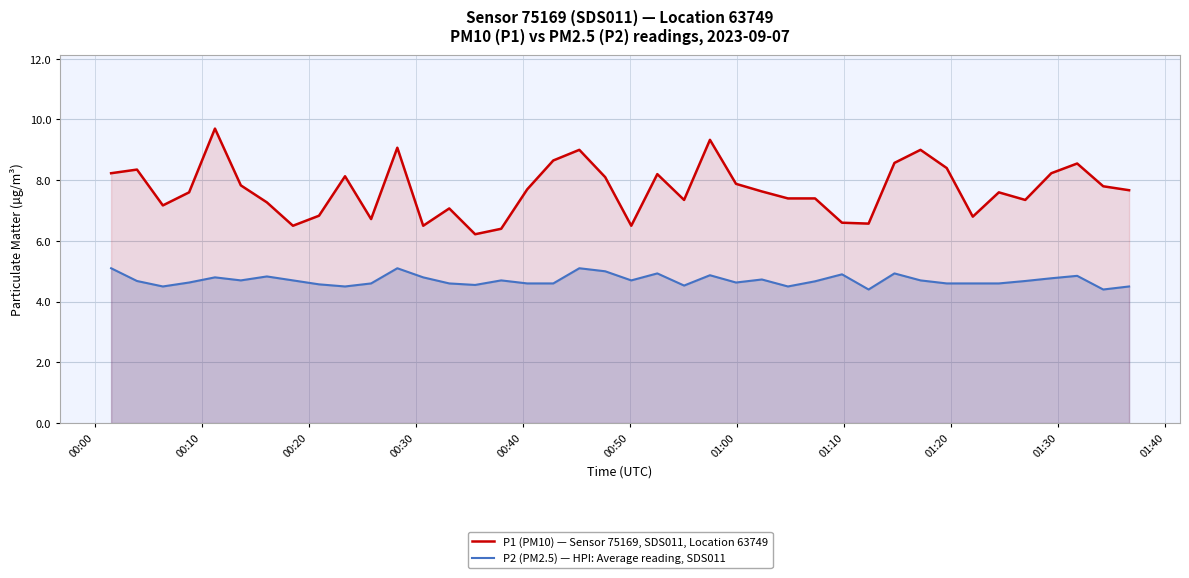

How many interior local peaks does the P1 (PM10) — Sensor 75169, SDS011, Location 63749 series have?

11